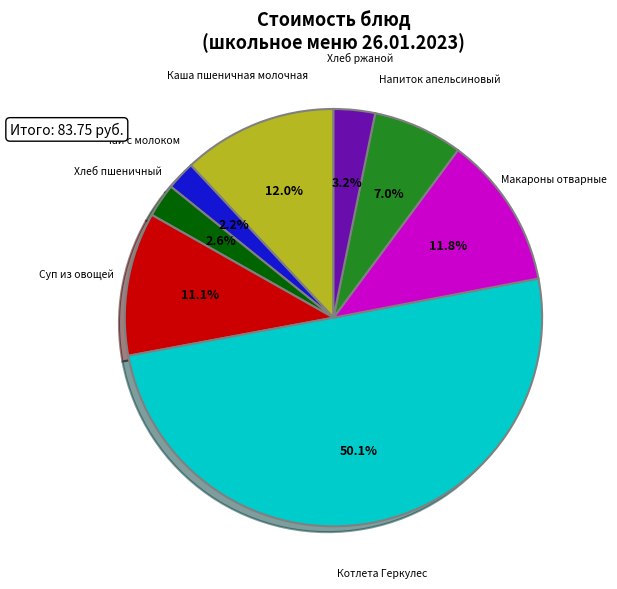

Count the number of slices in the pie.

8